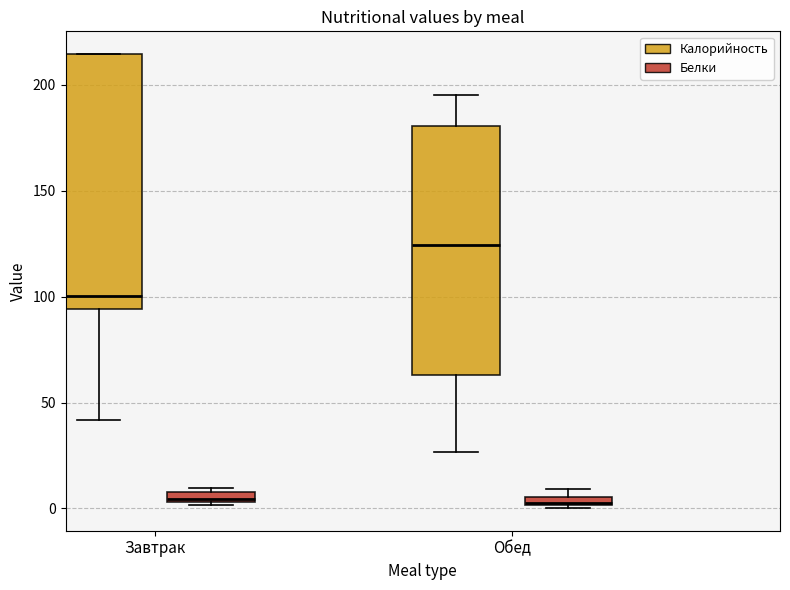

Where is the upper edge of the box for Завтрак (Белки) on the y-axis? The values are not printed on the chart, so give them approximately, as read against the axis.

10